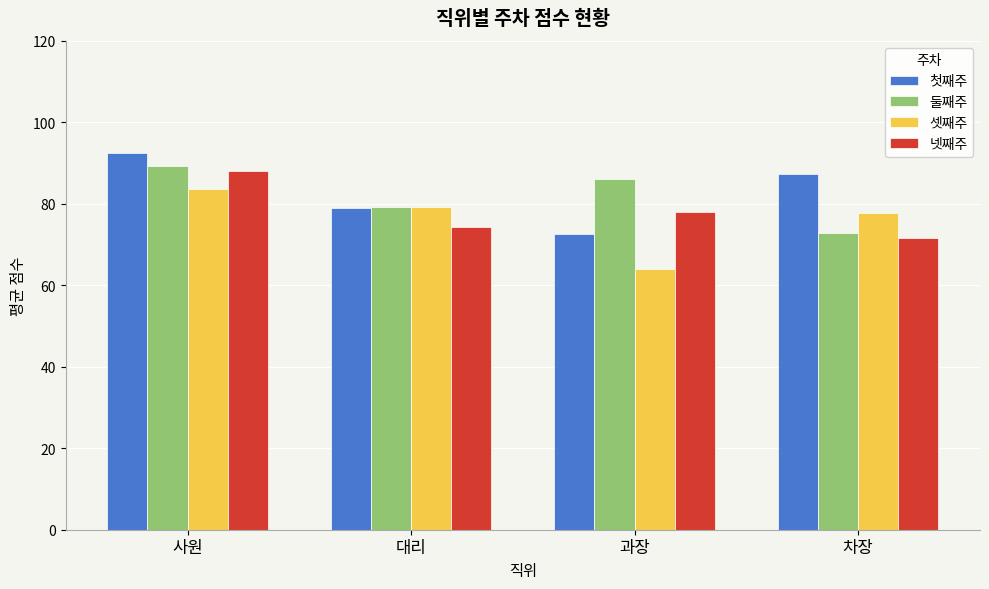

Rank the categories by 첫째주 value from highest to lowest.

사원, 차장, 대리, 과장